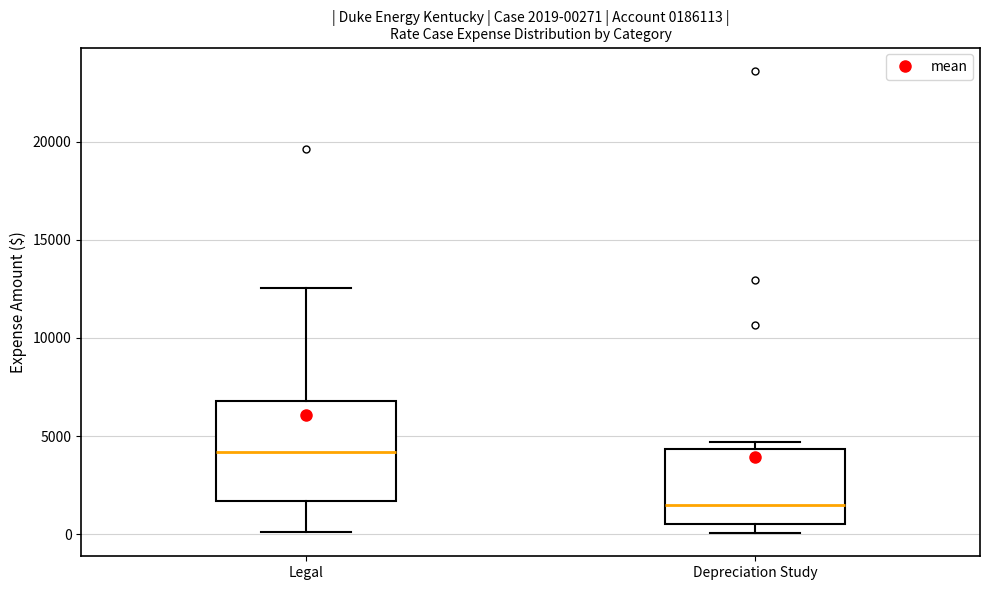

Which box has the lowest median line?

Depreciation Study